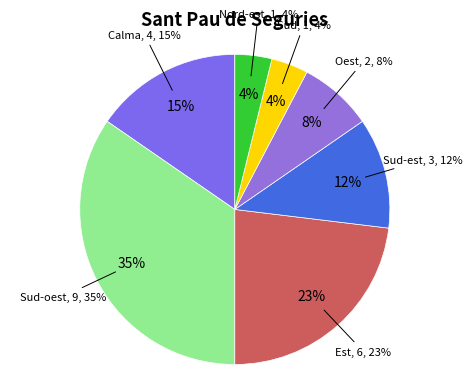

To the nearest percent, what percentage of the pie is Sud?

4%